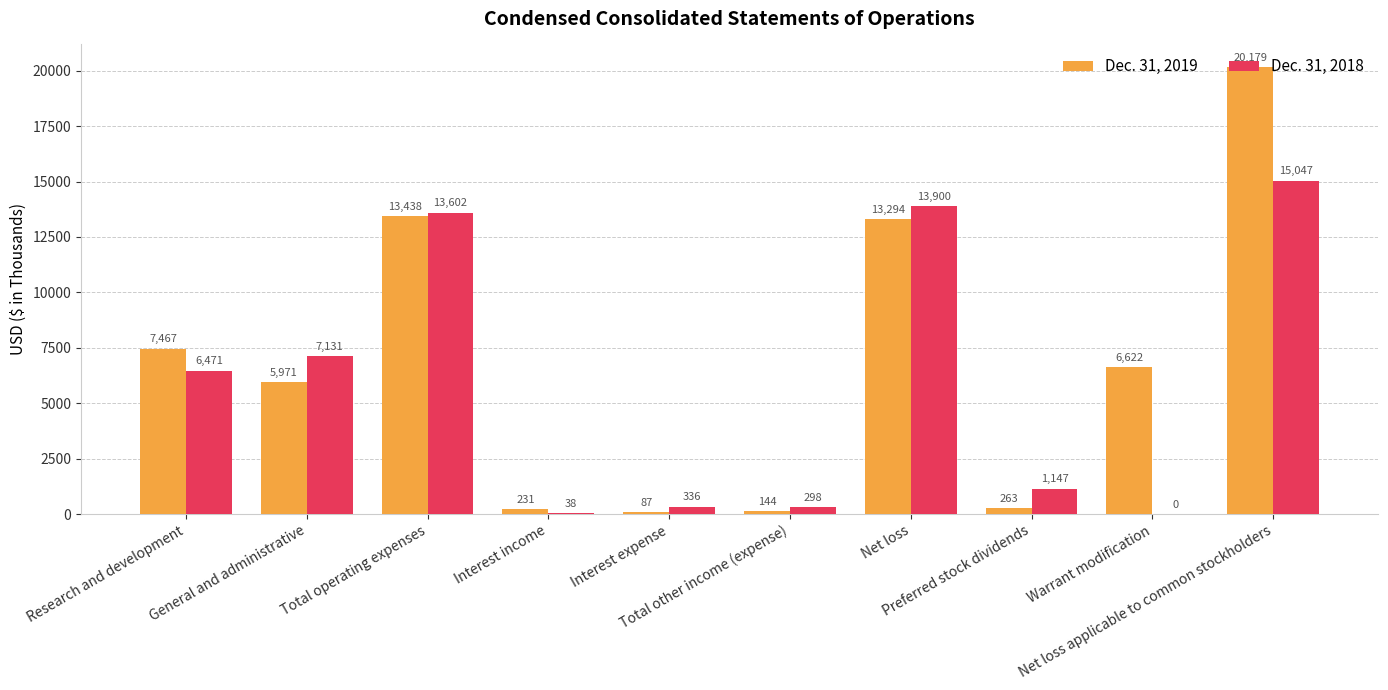

How many data points does each series have?

10